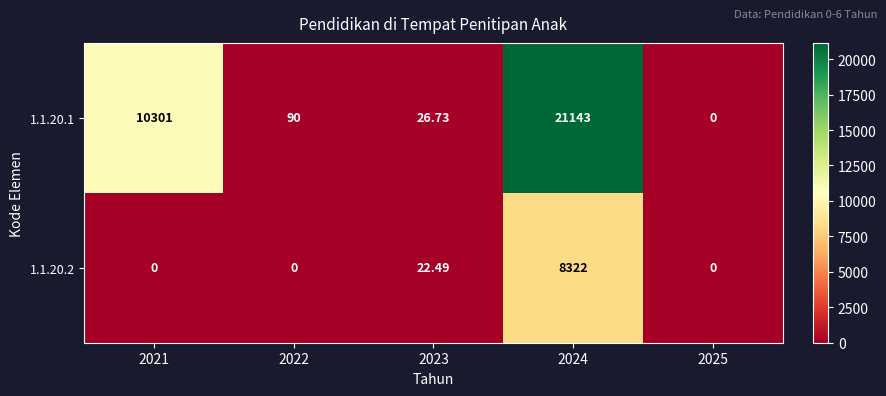

At which category is the sum across all series the highest?

2024